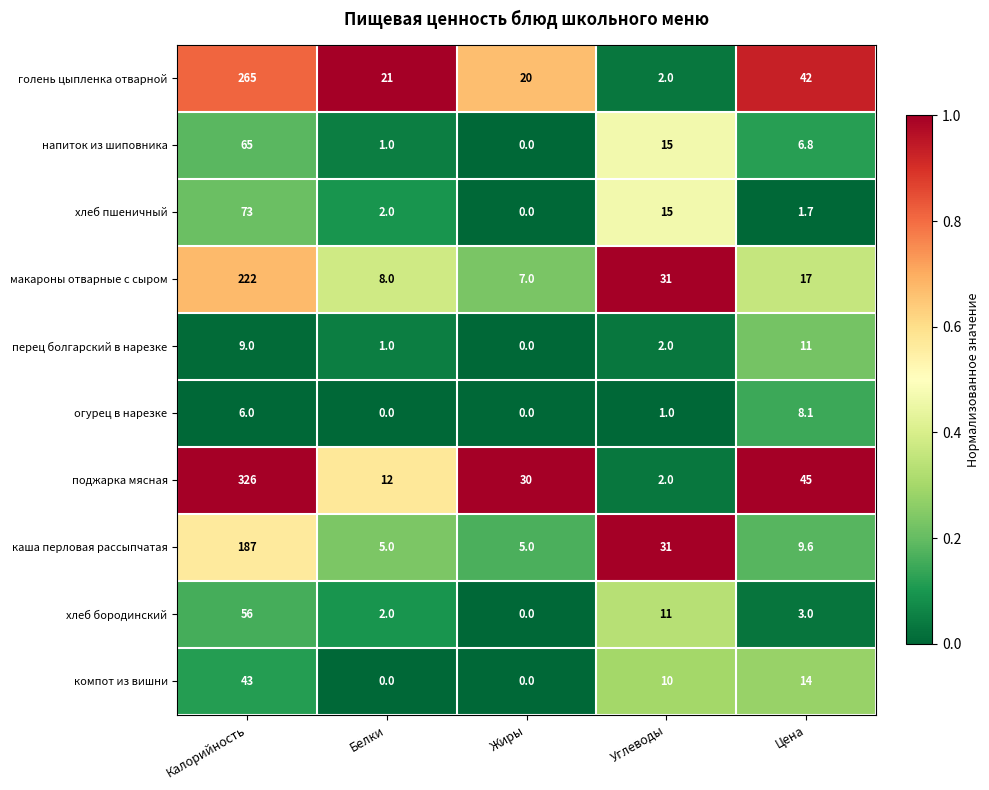

Is it true that компот из вишни equals 3.4 at Цена?

False